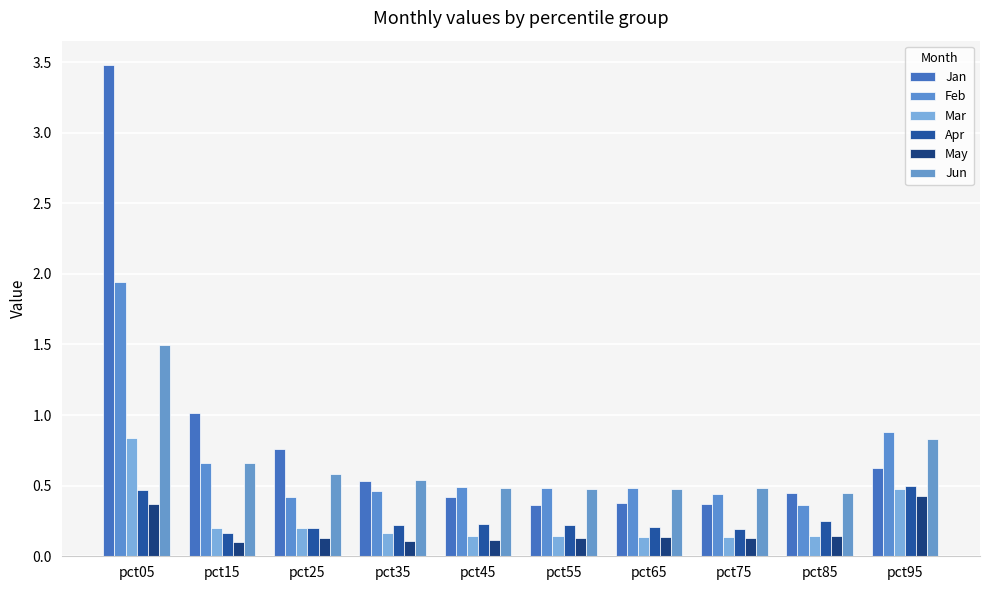

How many categories are shown in the chart?

10